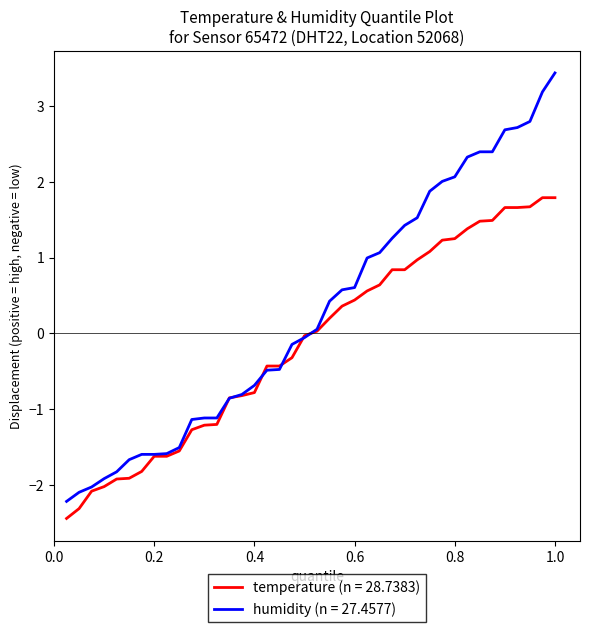

List the series in order of their peak value, highest first.

humidity (n = 27.4577), temperature (n = 28.7383)